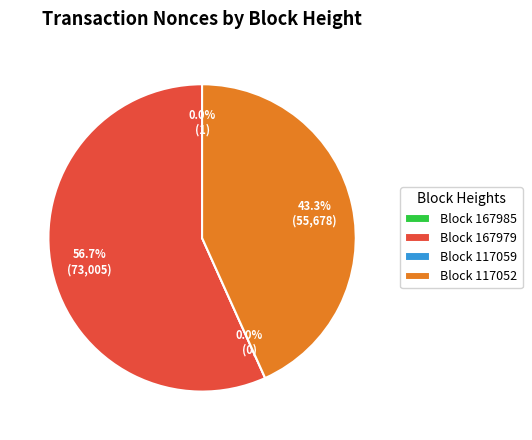

The 117059 slice represents 1% of the pie. True or false?

False